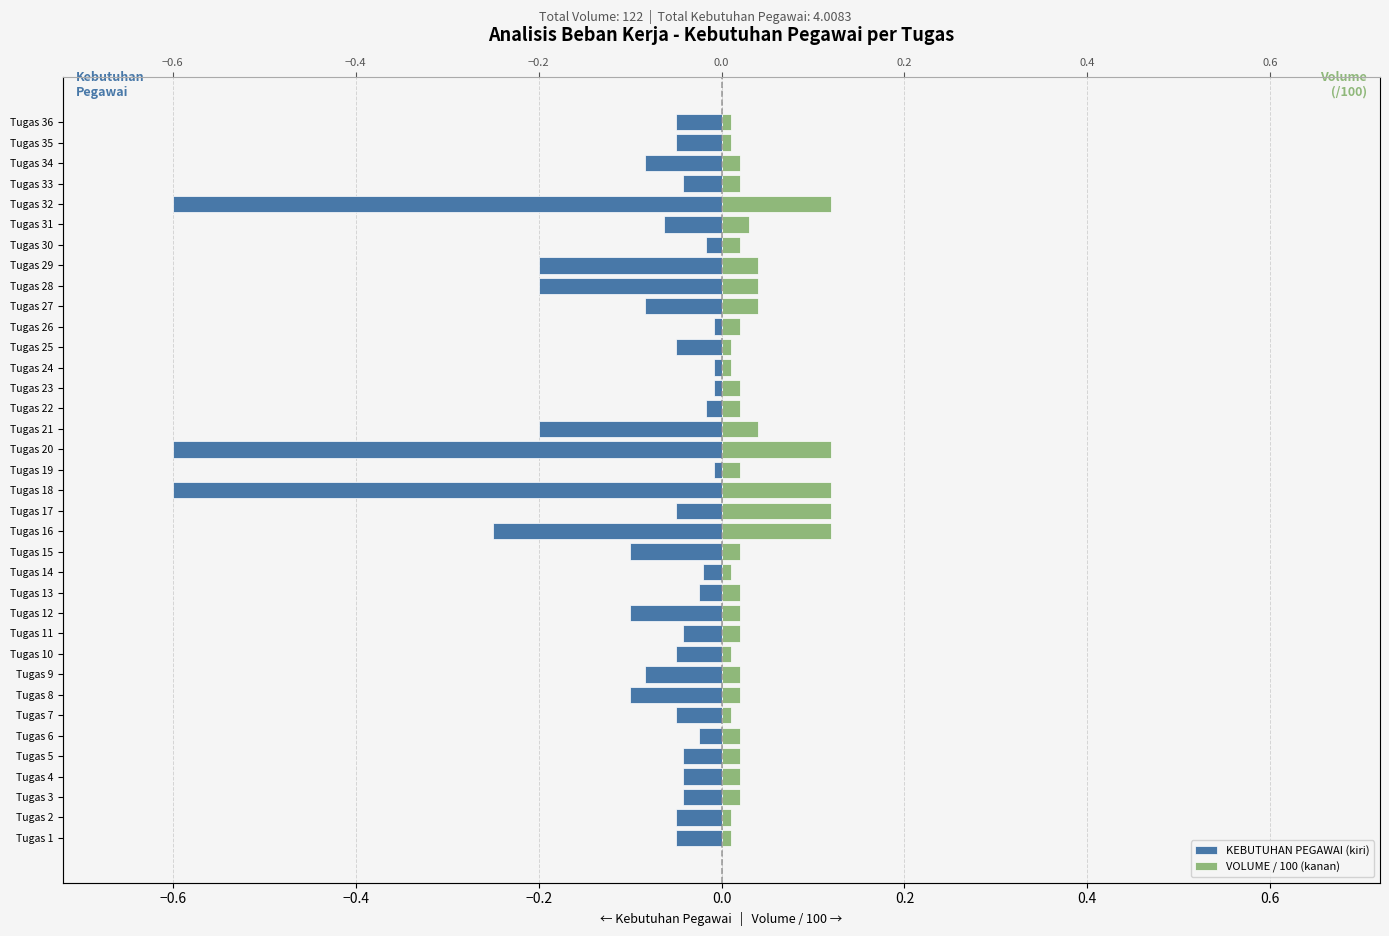

The KEBUTUHAN PEGAWAI (kiri) series shows -0.1 at Tugas 8. True or false?

True